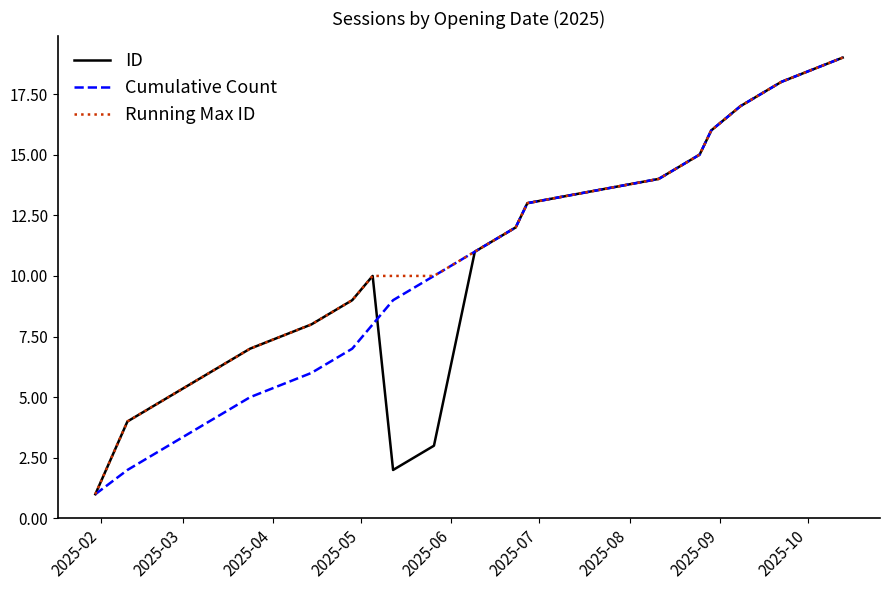

How many lines are shown in the chart?

3